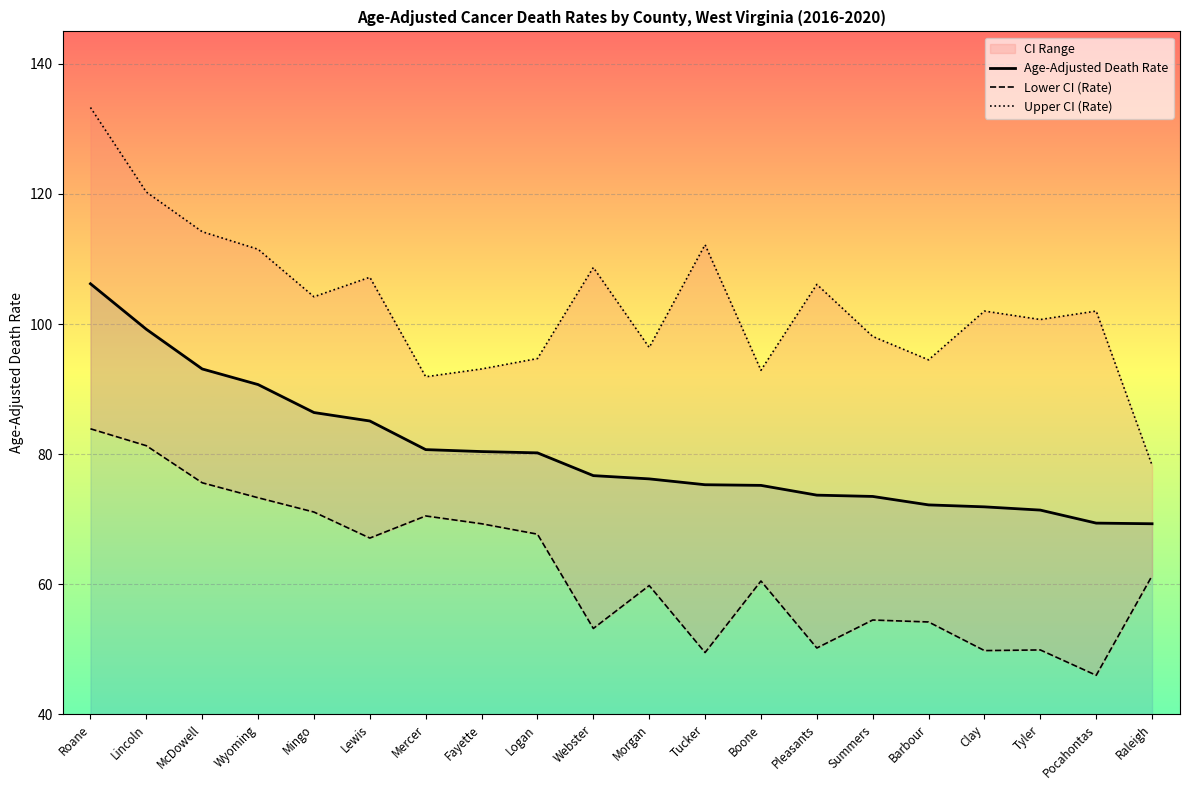

Is the value of Upper CI (Rate) at Barbour greater than the value of Lower CI (Rate) at Clay?

Yes